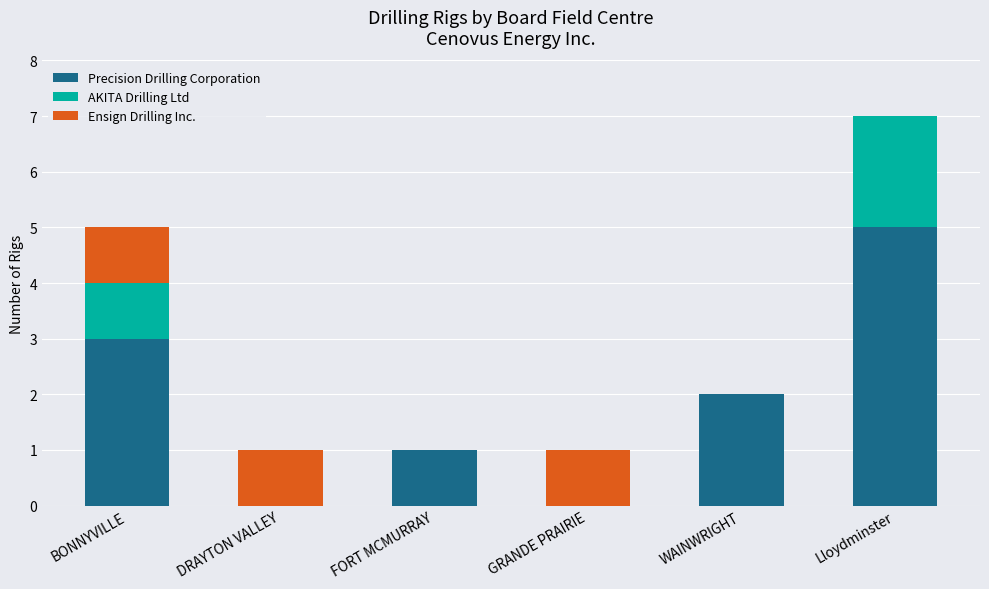

At which category is the sum across all series the highest?

Lloydminster